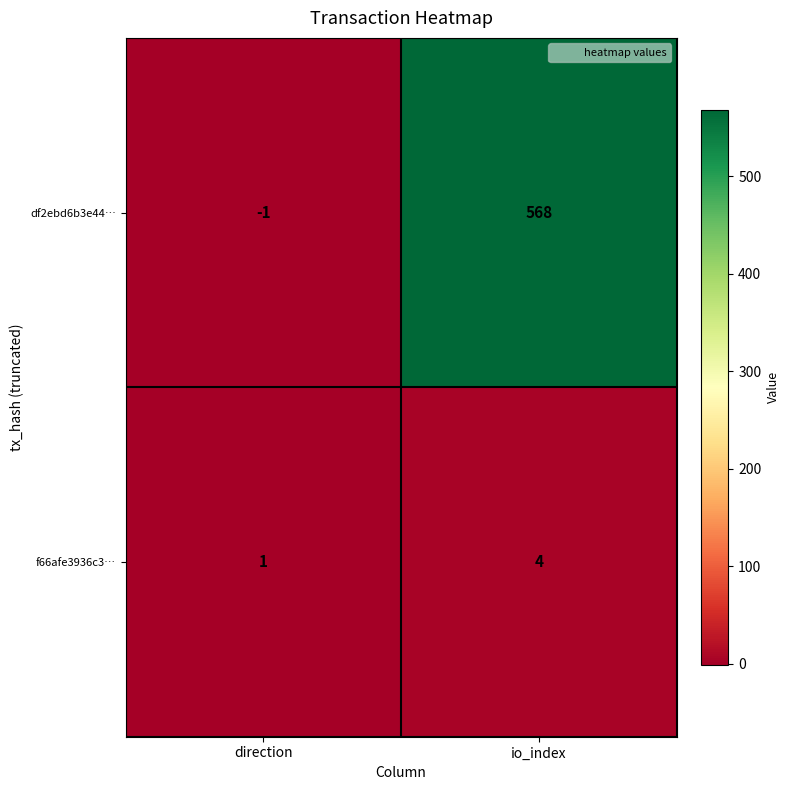

What is the sum of the df2ebd6b3e44… values at direction and io_index?

567